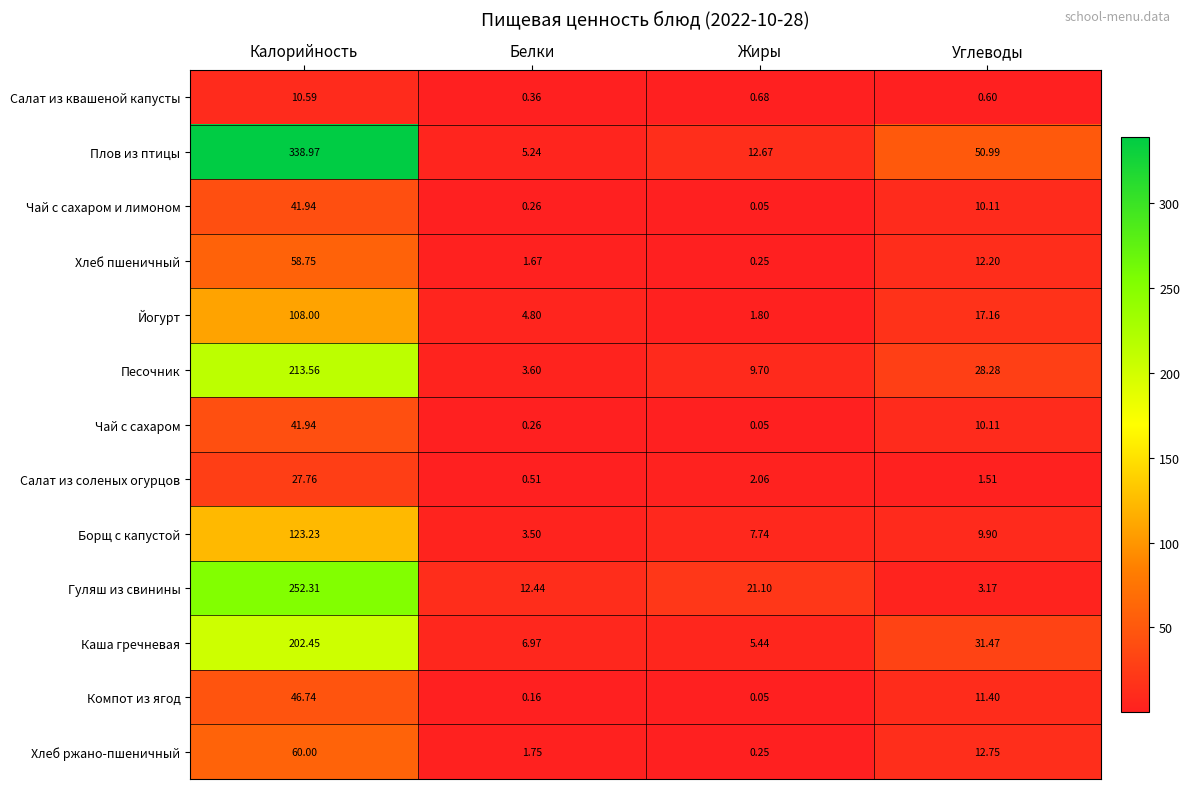

Which category has the highest value across all series?

Калорийность